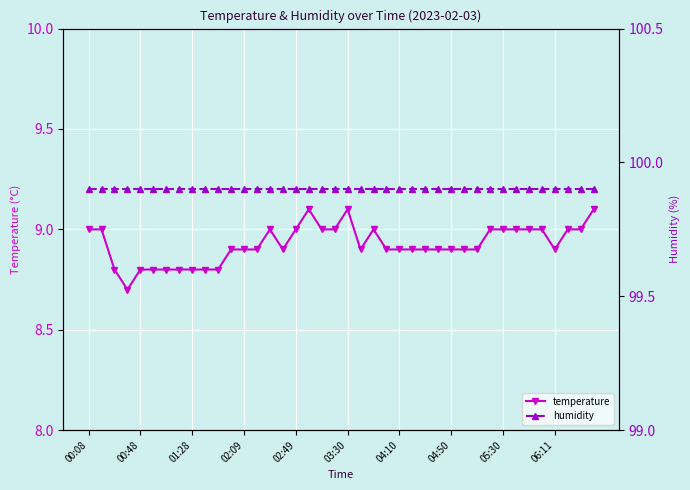

What is the highest value of the temperature series?

9.1